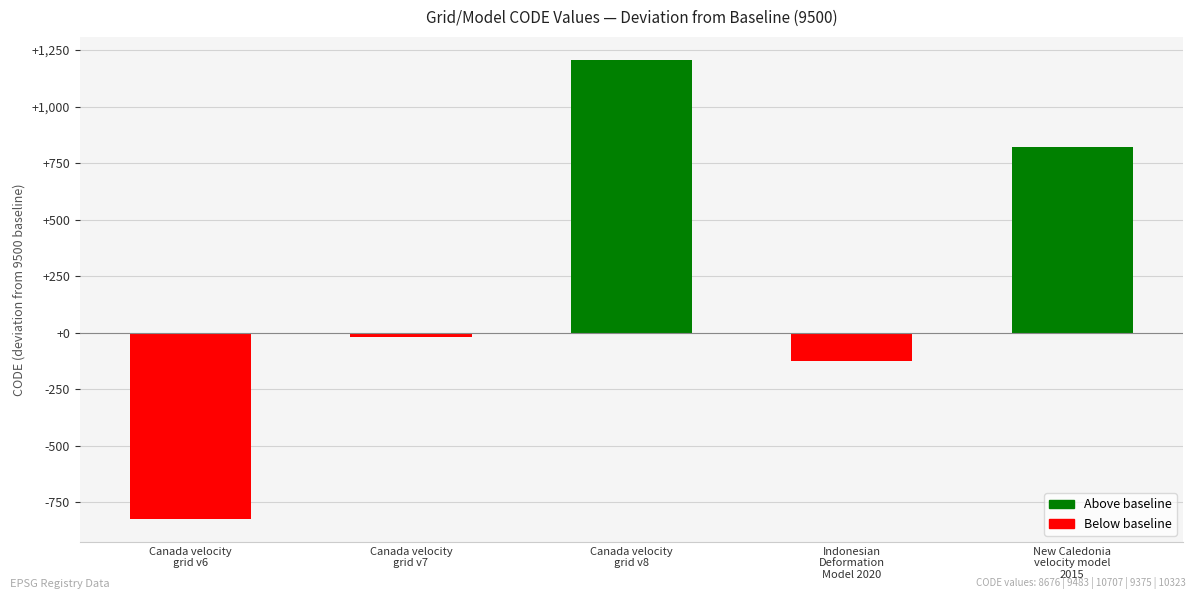

What is the sum of all values?

1064